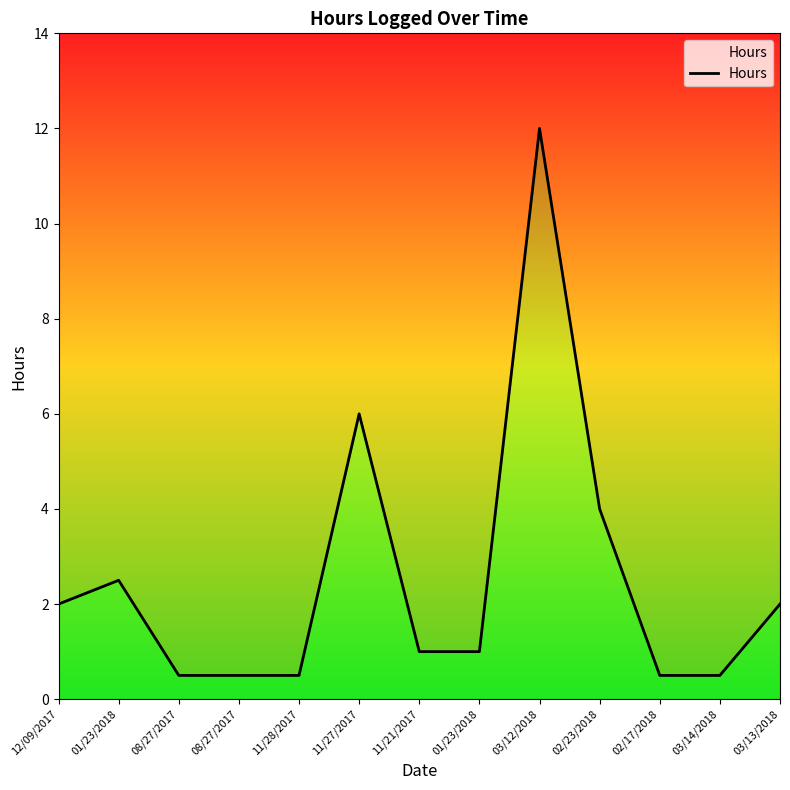

Which has a higher value, 11/28/2017 or 03/12/2018?

03/12/2018